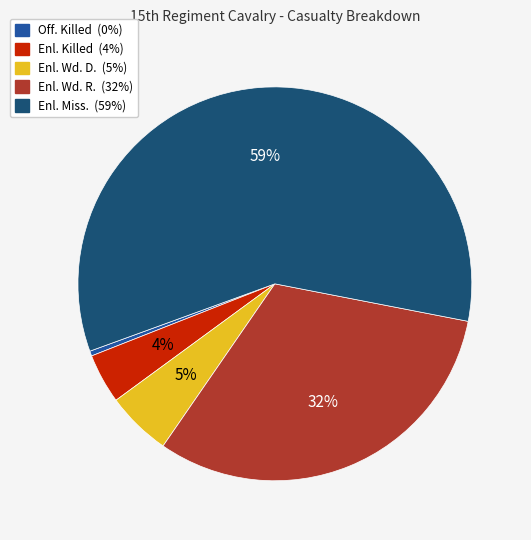

Is there any slice that represents more than half of the pie?

Yes